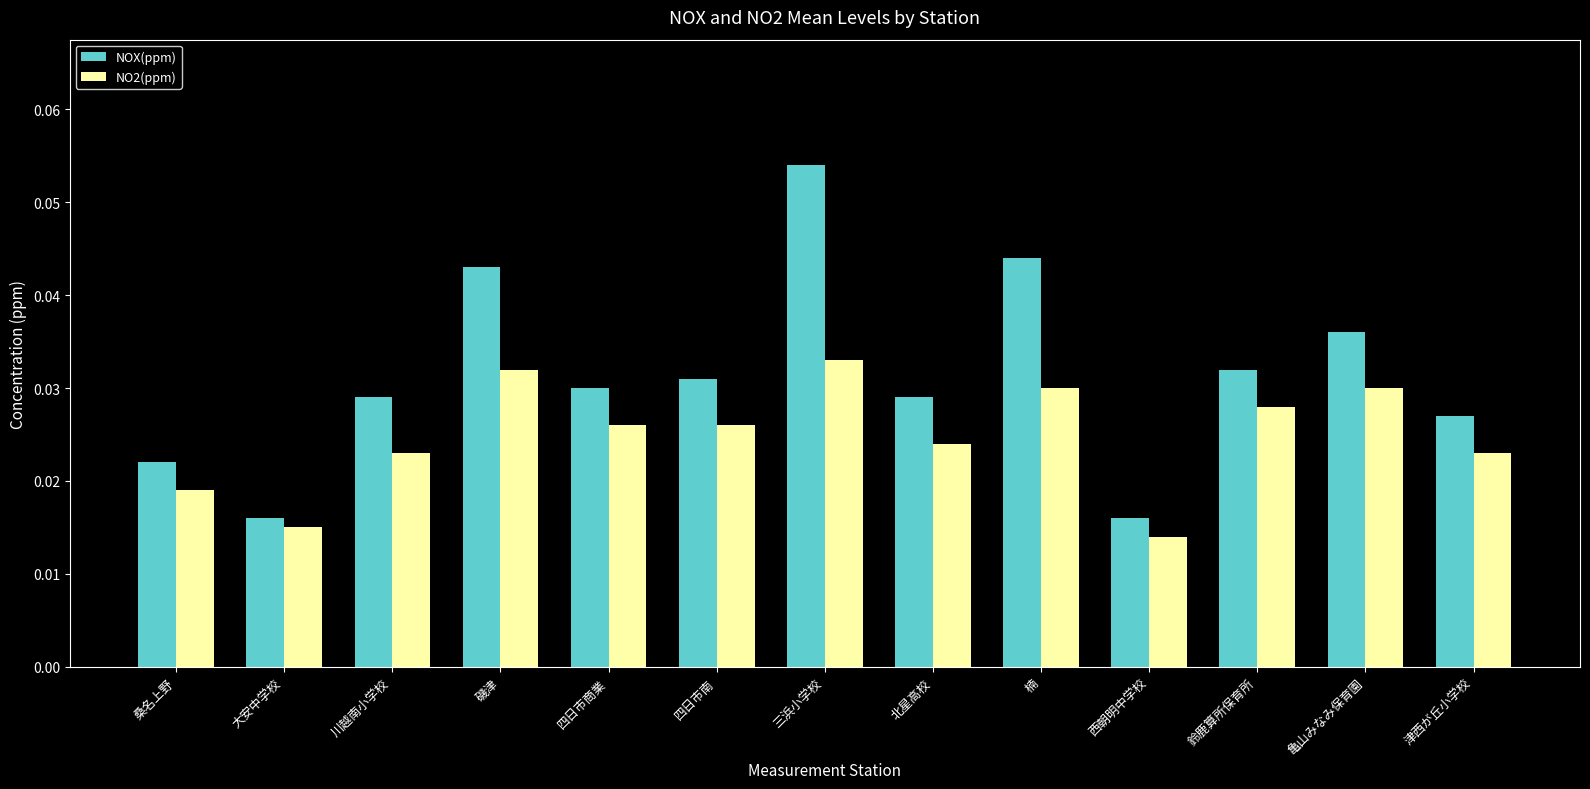

Is the value of NO2(ppm) at 亀山みなみ保育園 greater than the value of NOX(ppm) at 四日市南?

No